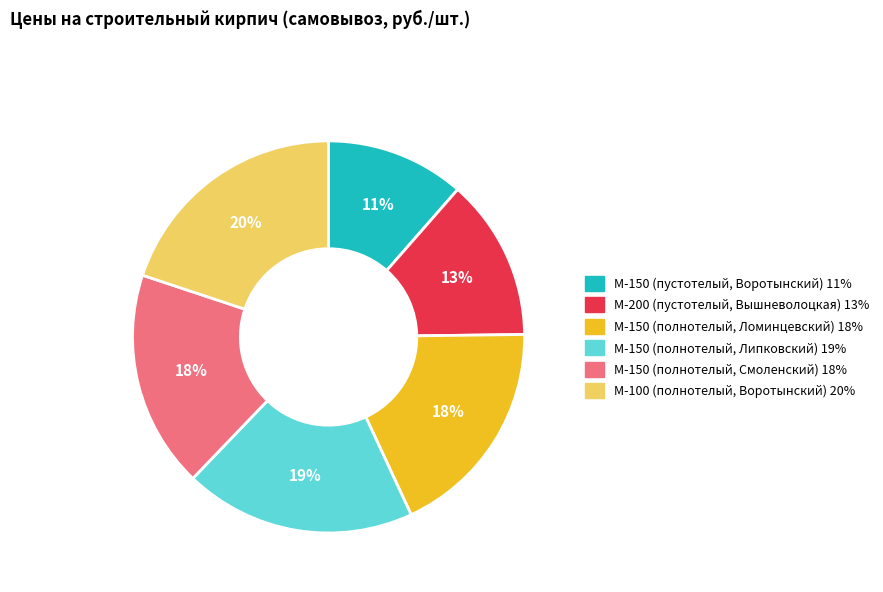

Is there any slice that represents more than half of the pie?

No